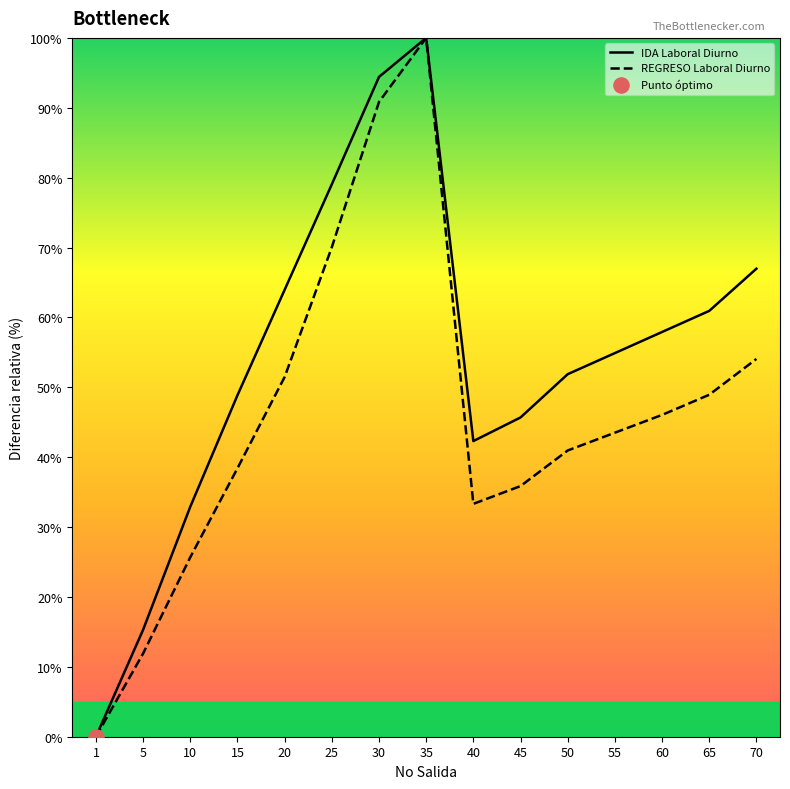

What is the total value across all series at 35?

200.0